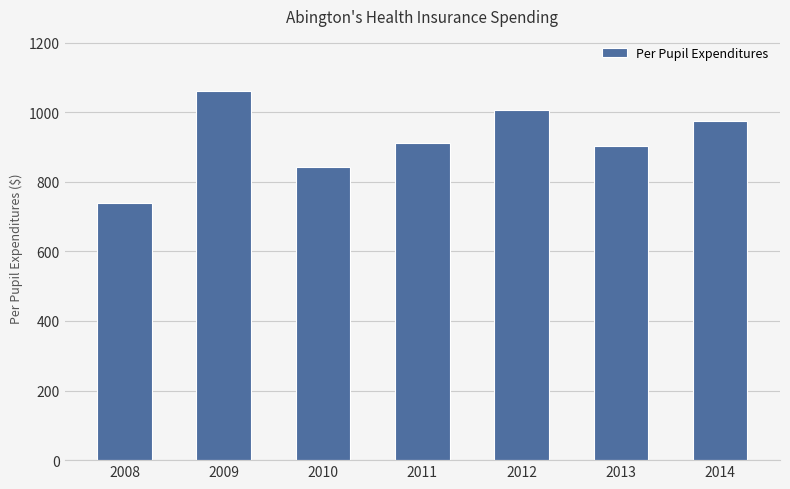

What value does the data have at 2012?

1006.6